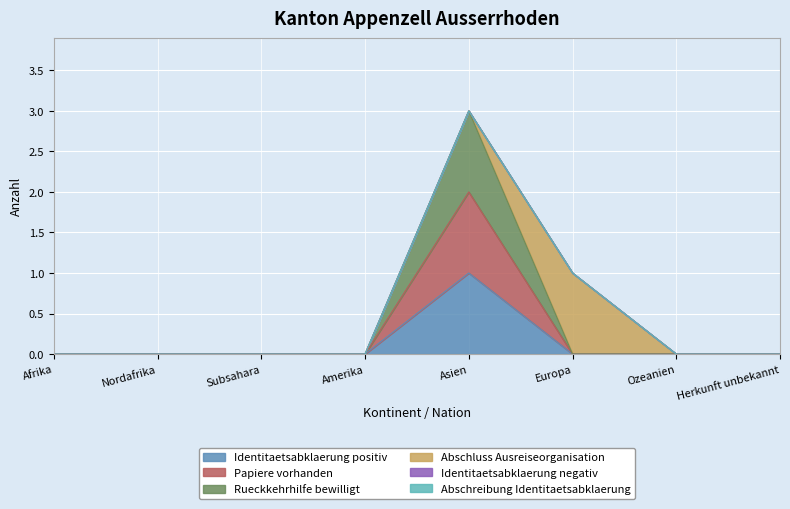

List the labels in order of Identitaetsabklaerung positiv value, largest first.

Asien, Afrika, Nordafrika, Subsahara, Amerika, Europa, Ozeanien, Herkunft unbekannt